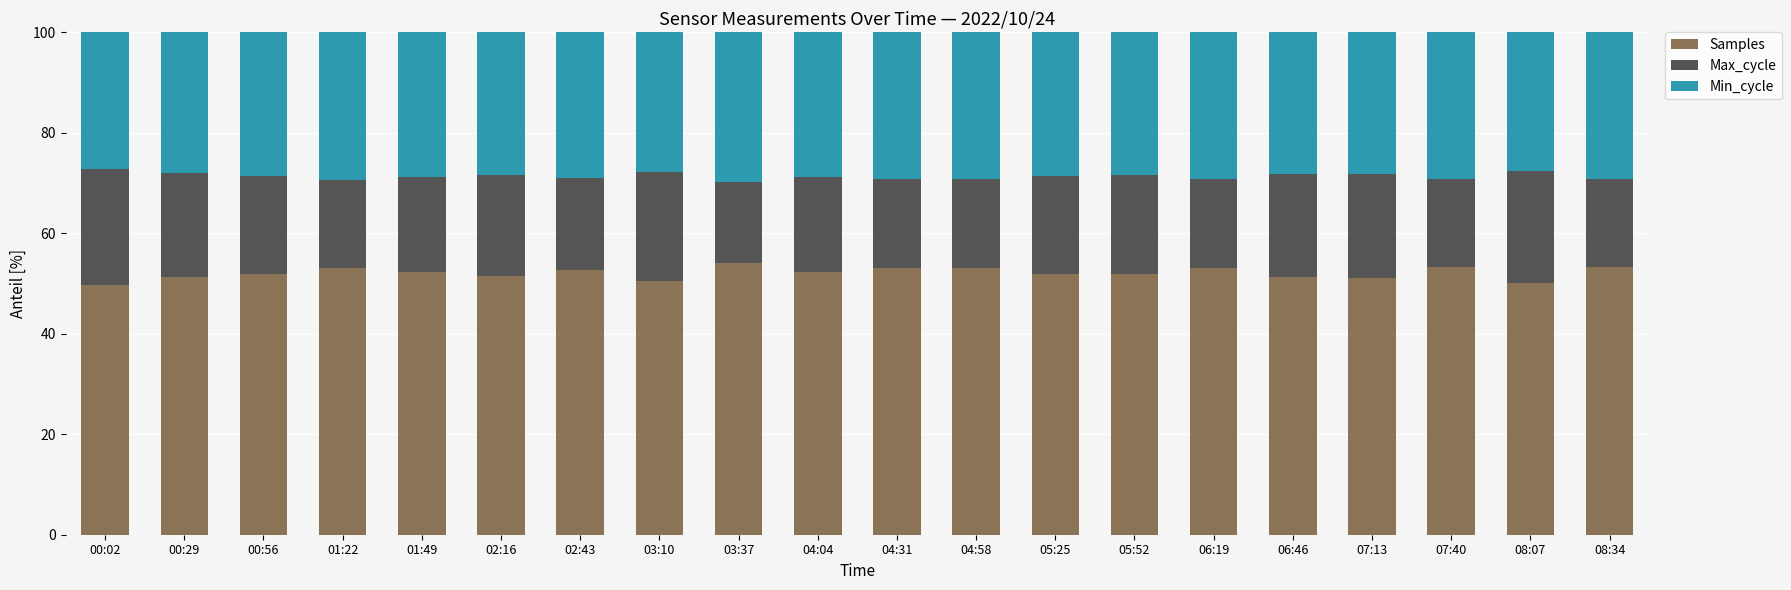

What is the total value across all series at 00:29?

100.0